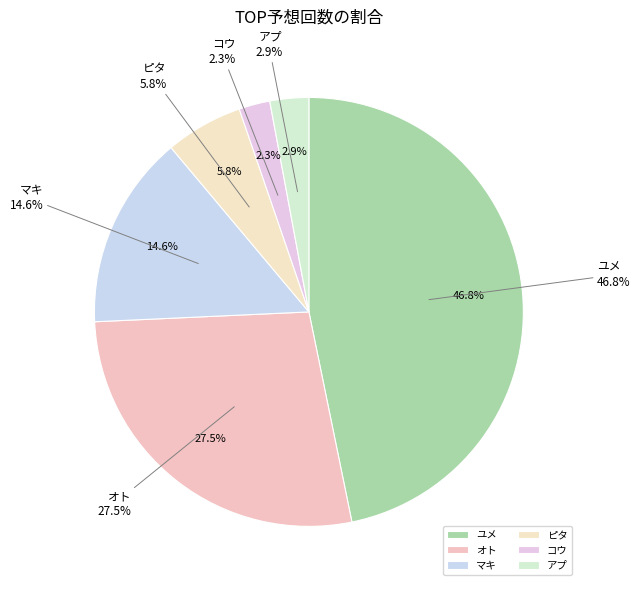

To the nearest percent, what is the average slice percentage?

17%